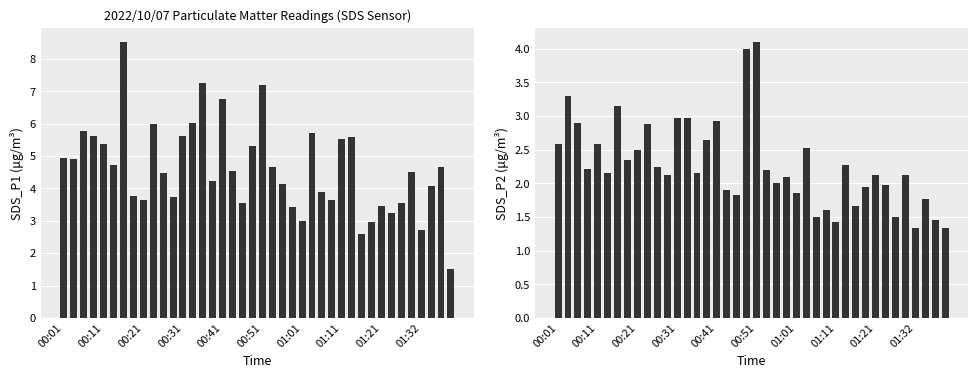

Rank the series at 18 from lowest to highest value.

SDS_P2, SDS_P1